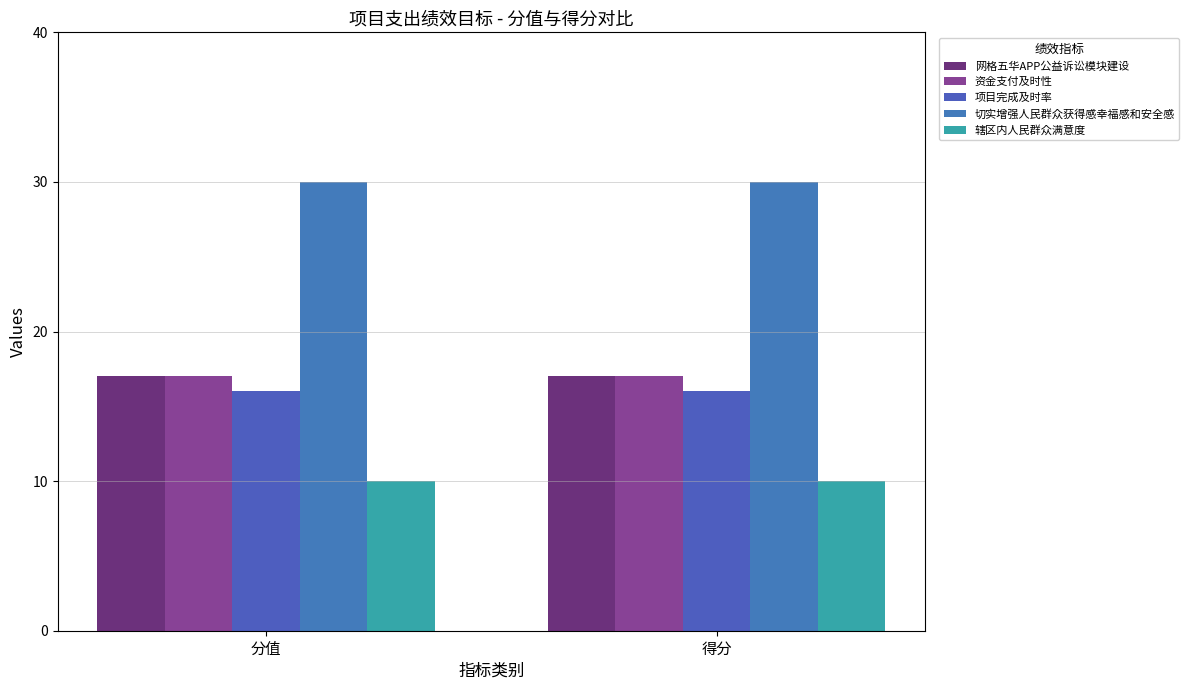

What position from the right is 分值?

2